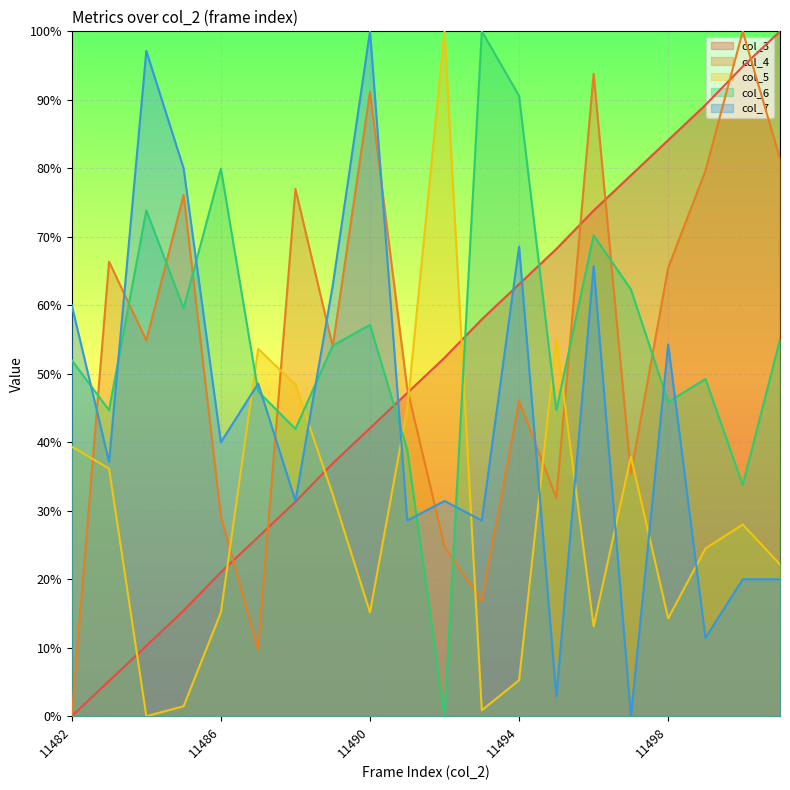

Between 11483 and 11485, which series saw the biggest shift?

col_7